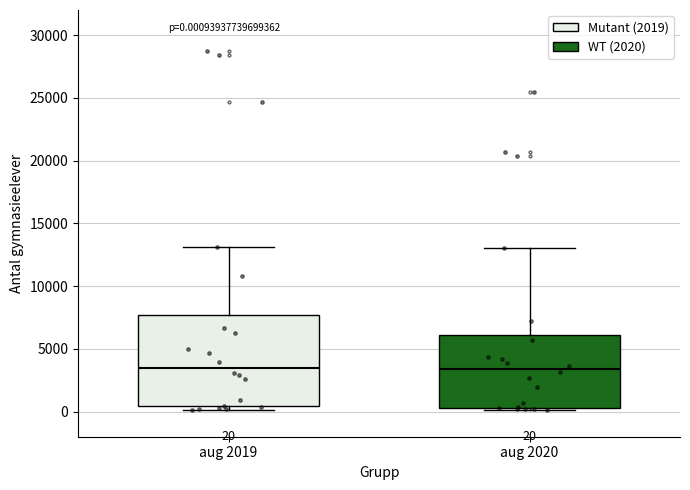

Which box is the tallest, from its lower edge to its upper edge?

aug 2019